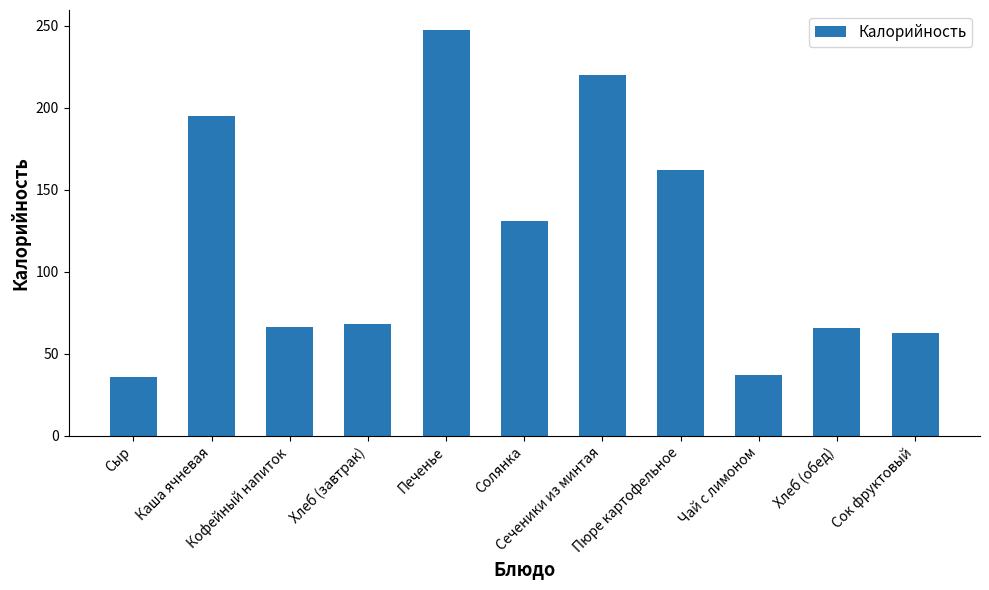

The chart shows a value of 111.2 at Кофейный напиток. True or false?

False